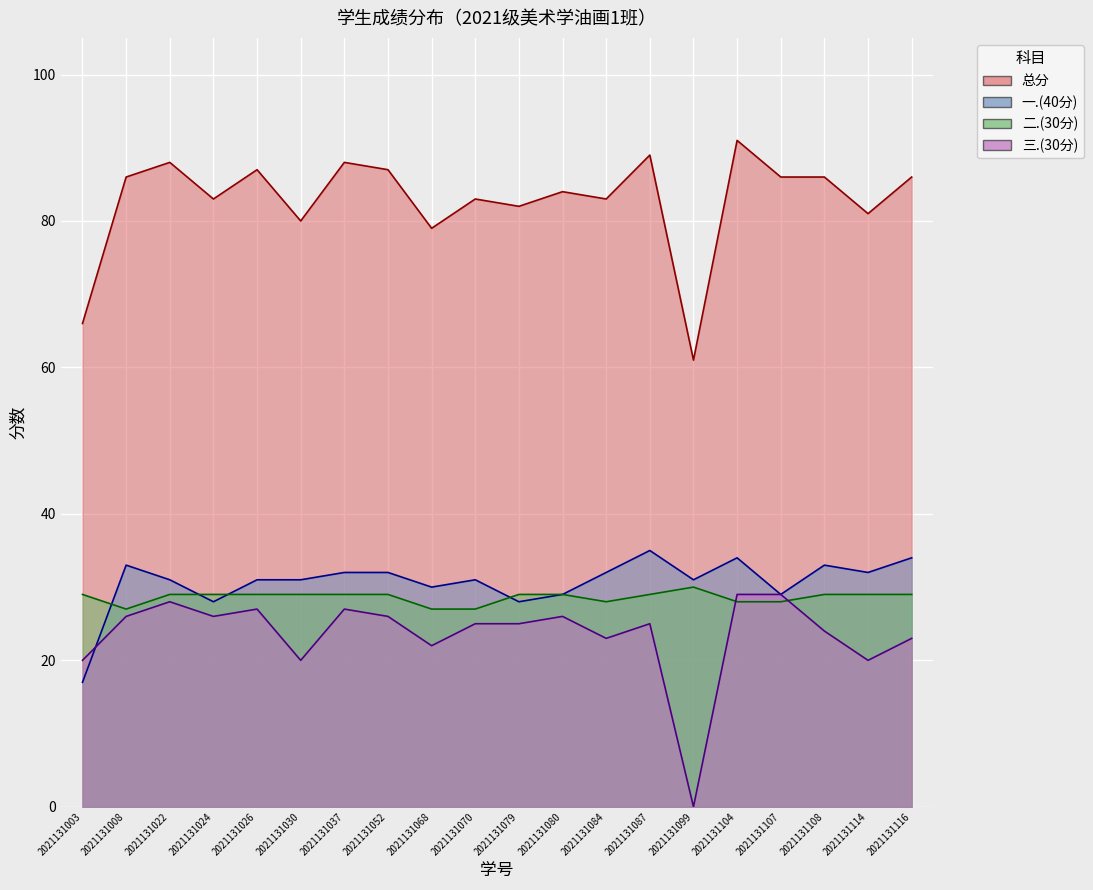

Where is 总分 nearest to the value 76?

2021131068